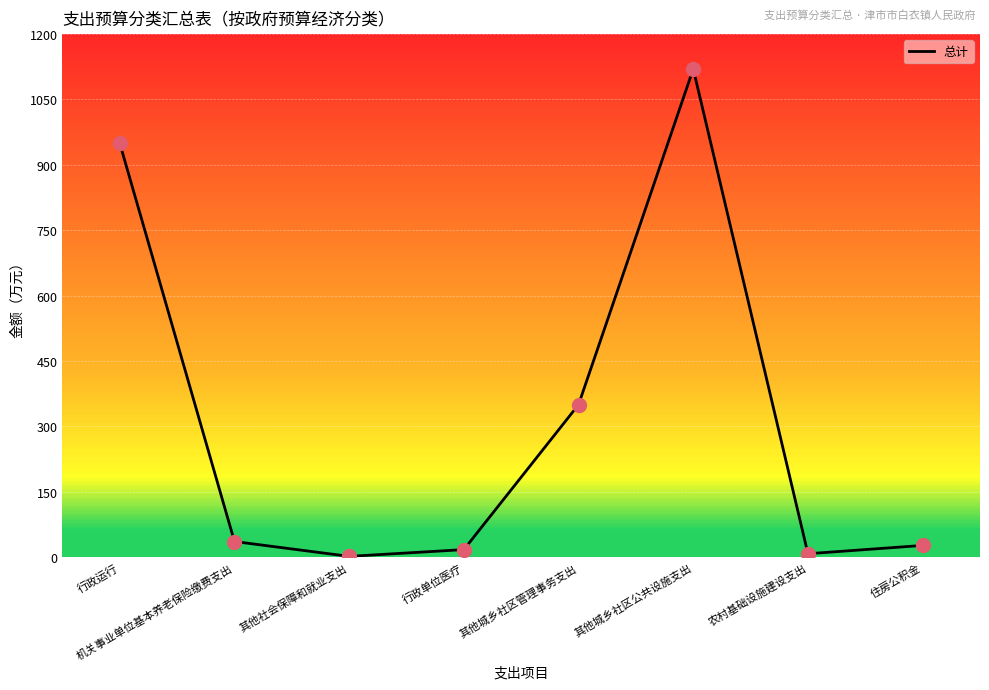

What is the change in value from 其他城乡社区管理事务支出 to 农村基础设施建设支出?

-342.0